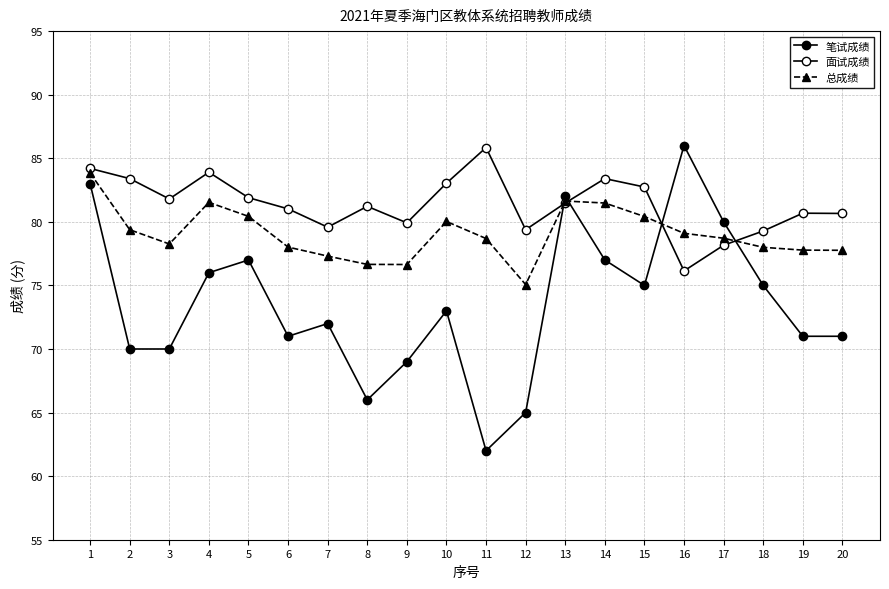

List the series in order of their peak value, lowest first.

总成绩, 面试成绩, 笔试成绩